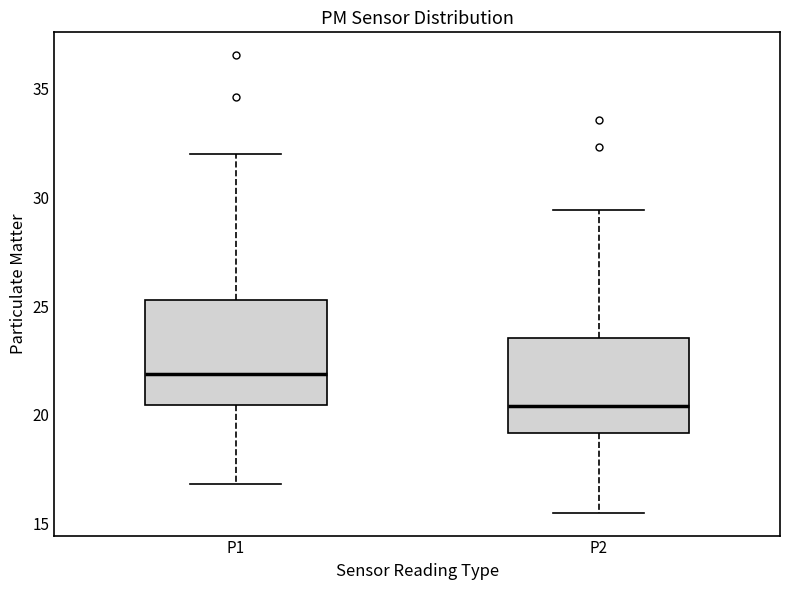

Which box's median line is the lowest?

P2